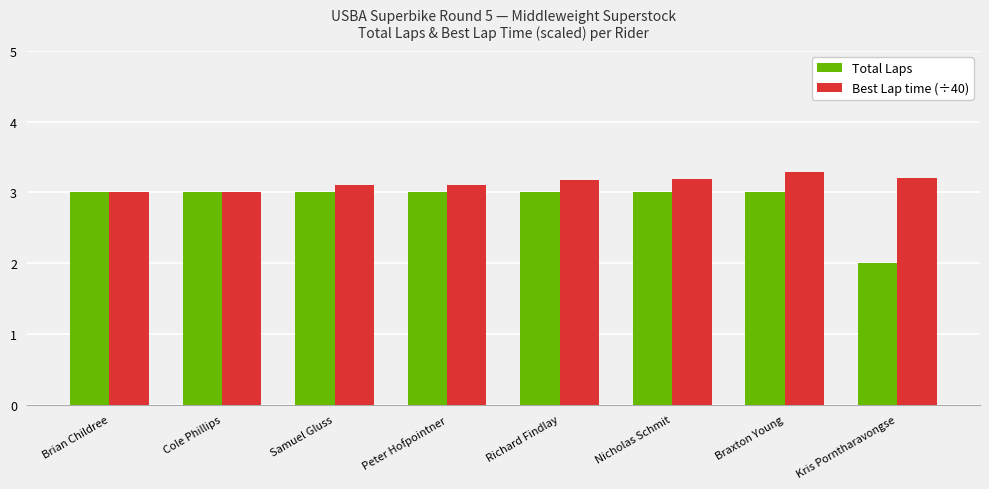

Rank the series by their average value, from lowest to highest.

Total Laps, Best Lap time (÷40)